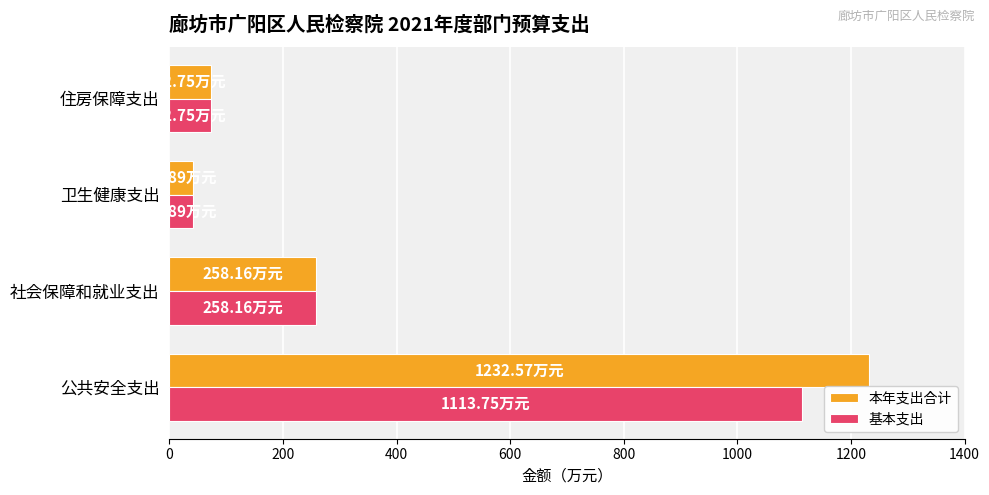

Which series has the widest spread of values?

本年支出合计